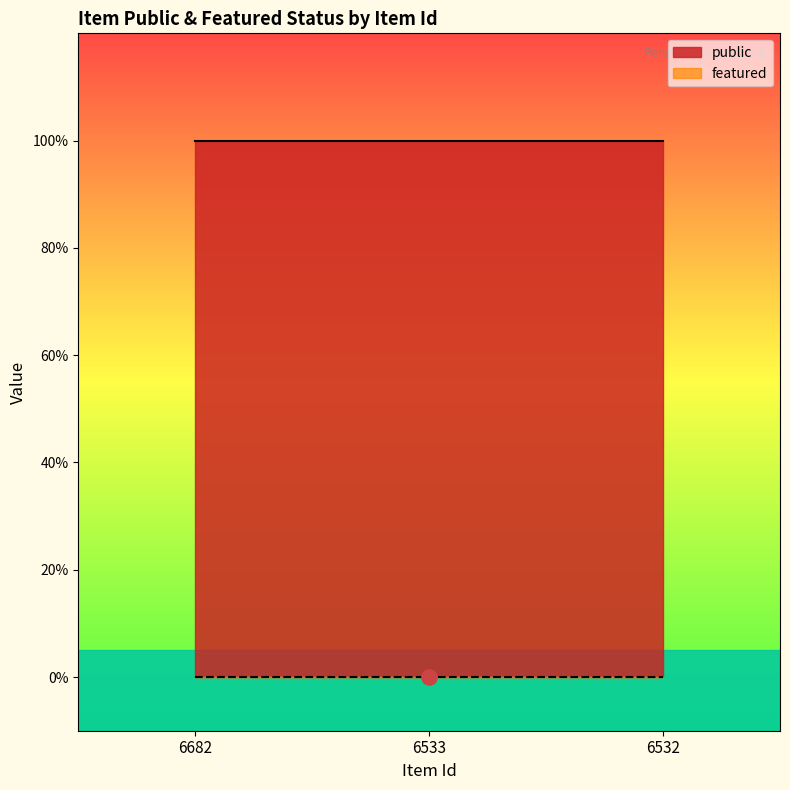

Which series has the largest total across all categories?

public